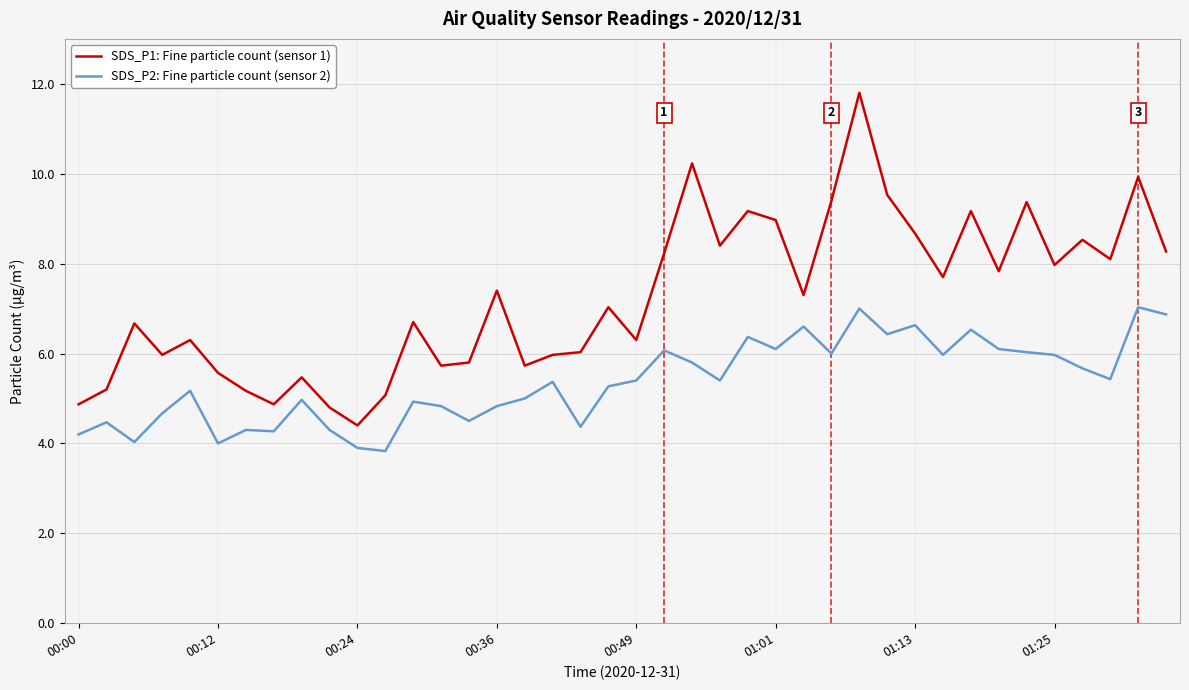

True or false: SDS_P1: Fine particle count (sensor 1) and SDS_P2: Fine particle count (sensor 2) cross at least once.

False